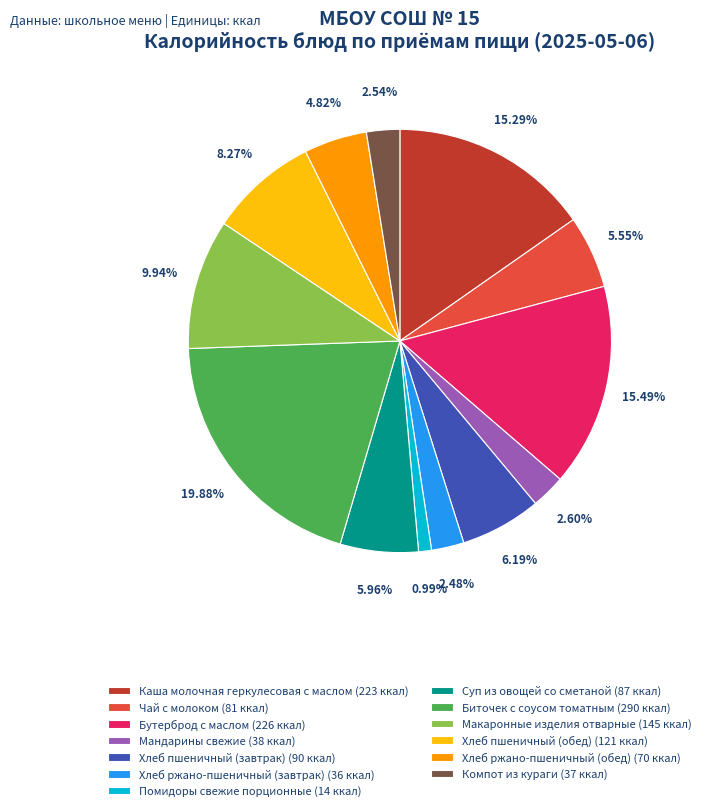

How many slices are in this pie chart?

13